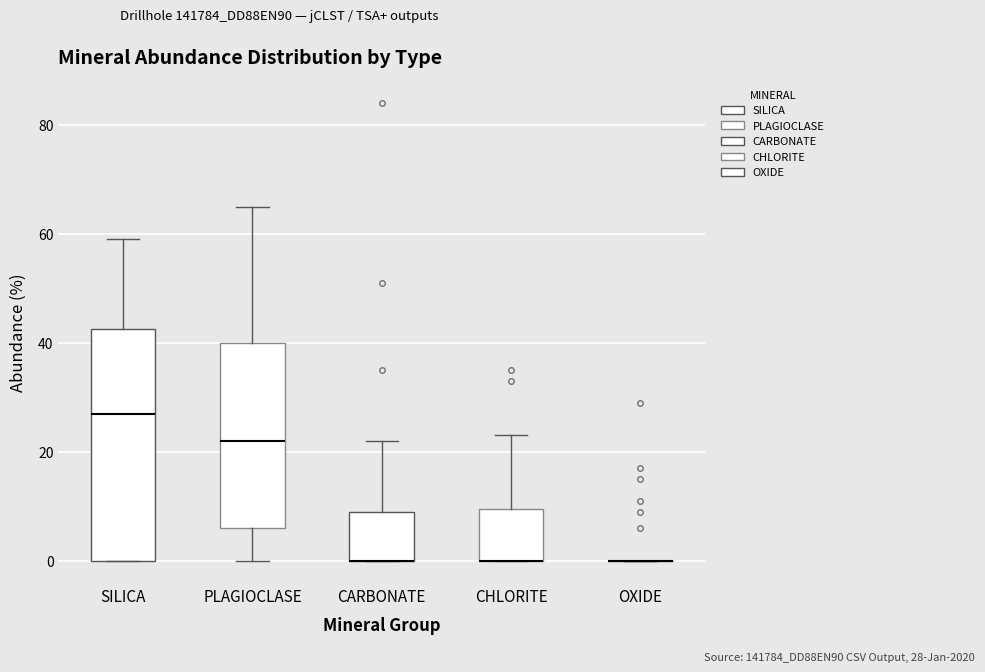

Where is the upper edge of the box for CARBONATE on the y-axis? The values are not printed on the chart, so give them approximately, as read against the axis.

10